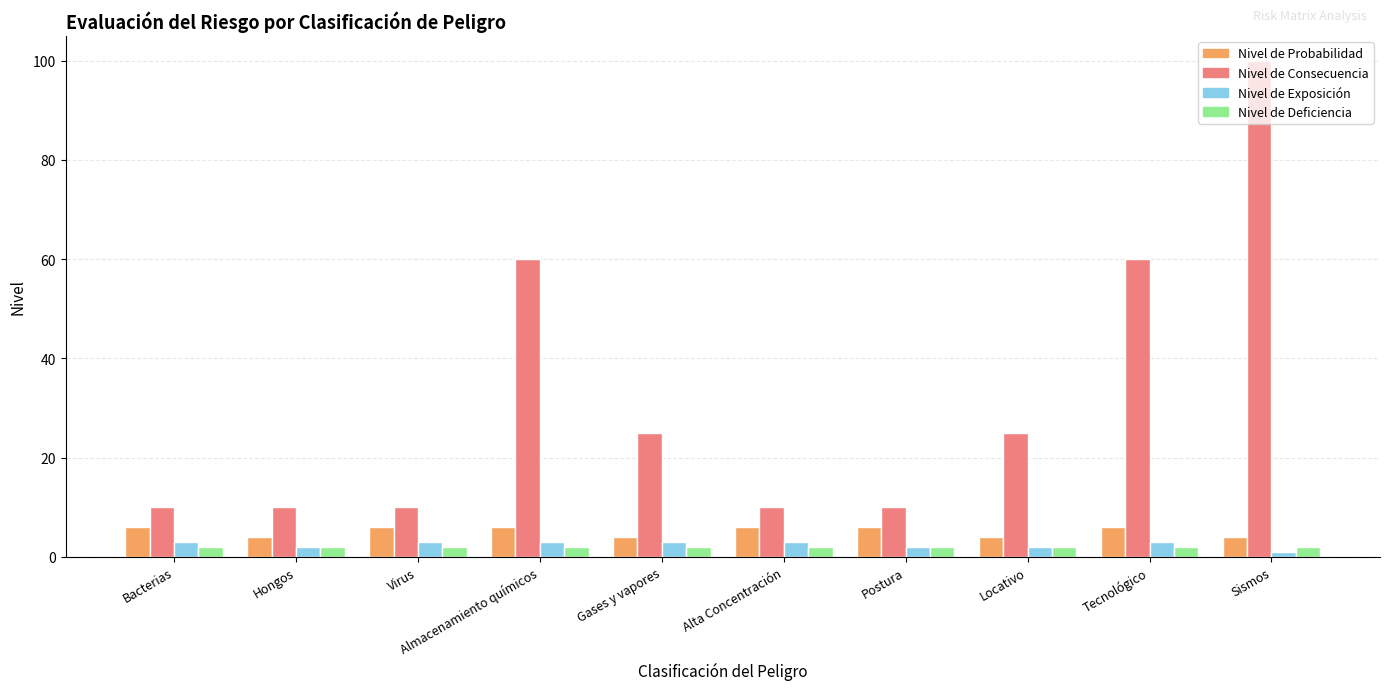

What is the minimum value for Nivel de Probabilidad?

4